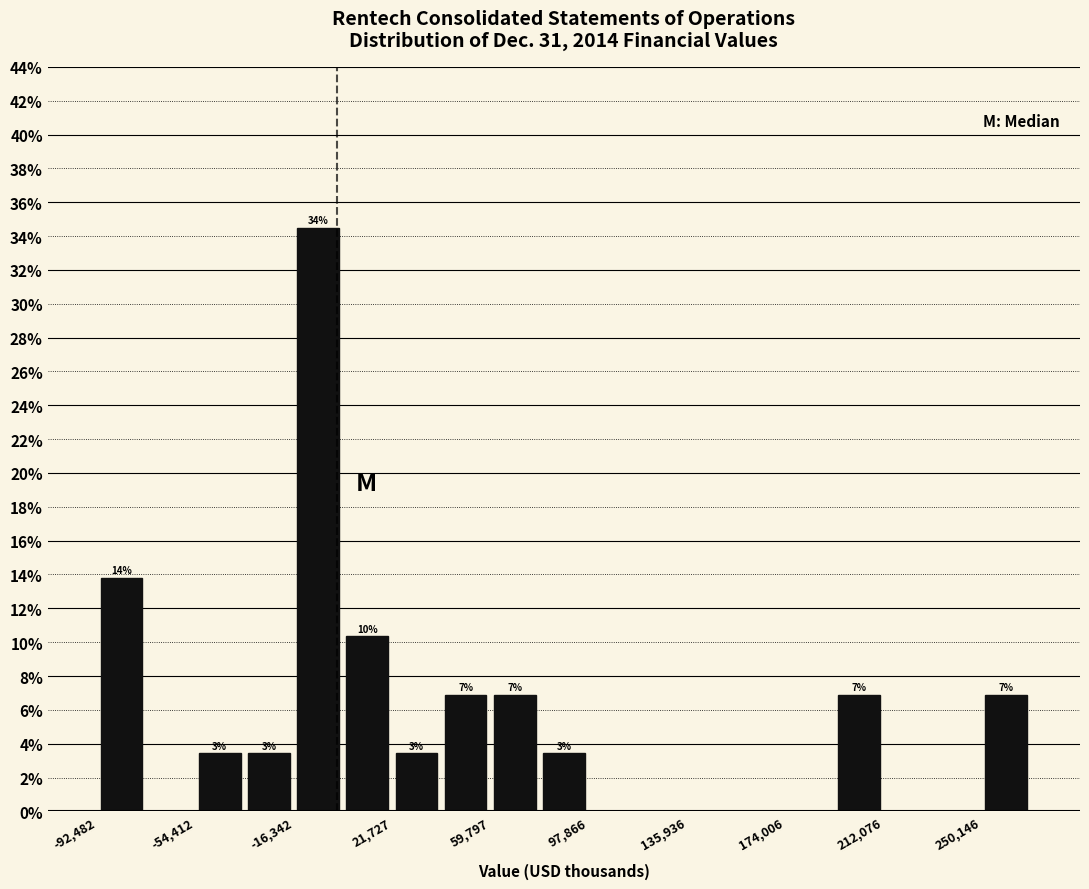

Read against the x-axis, roughly where is the centre of the tallest bar?

-5000